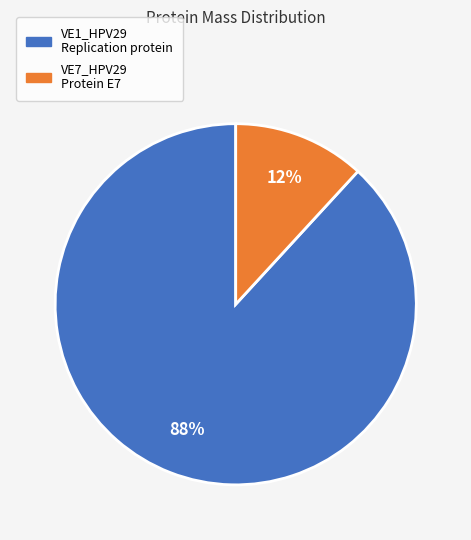

Is there any slice that represents more than half of the pie?

Yes